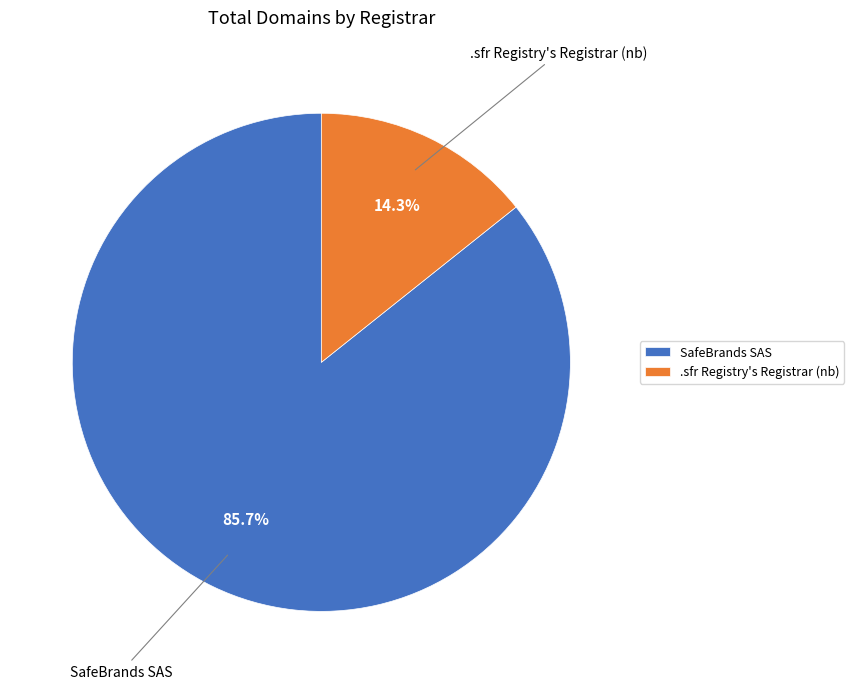

Combined, do SafeBrands SAS and .sfr Registry's Registrar (nb) account for over 50%?

Yes